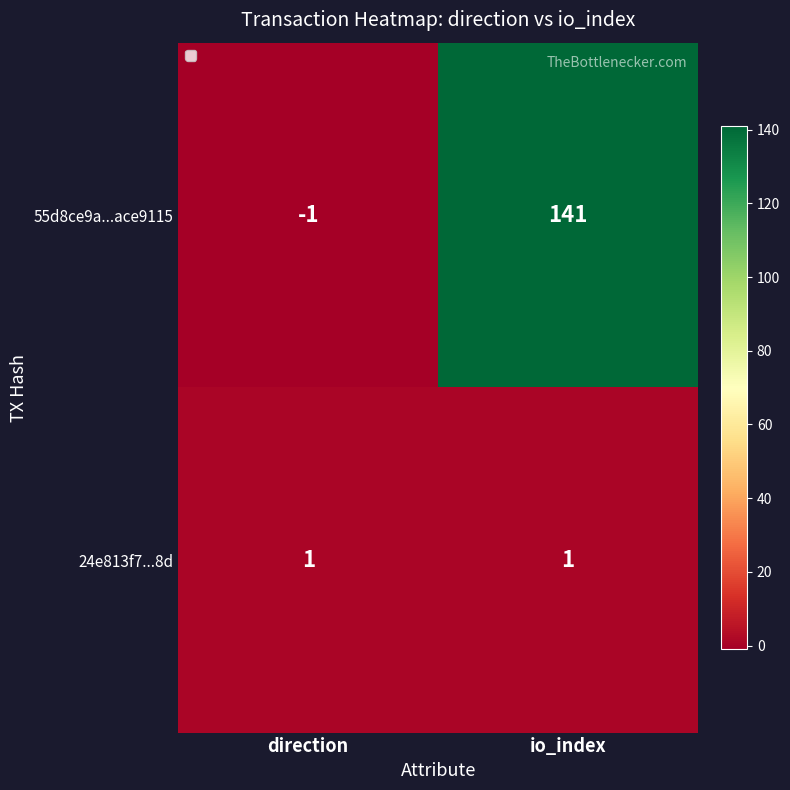

Rank the series by their average value, from lowest to highest.

24e813f7...8d, 55d8ce9a...ace9115